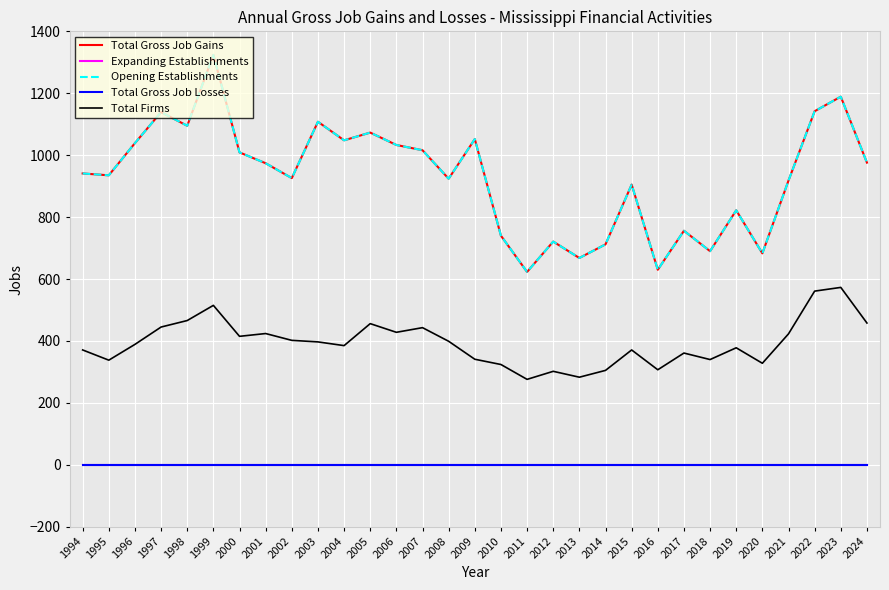

Does the chart display data point markers on the line(s)?

No